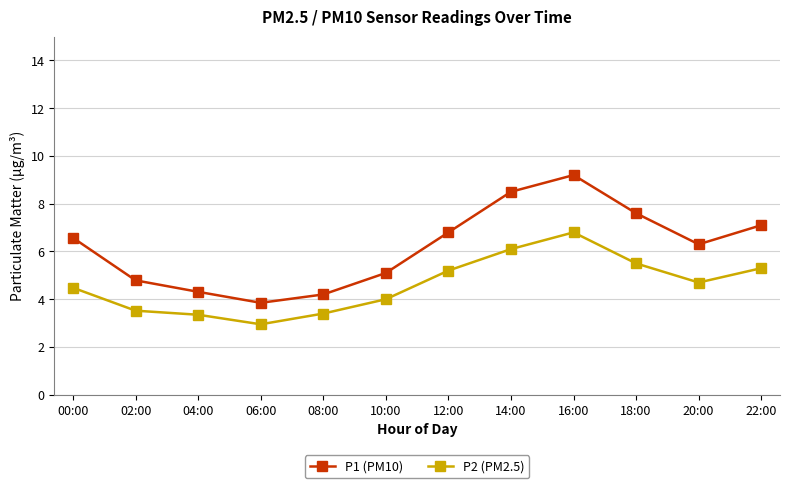

At how many categories does at least one series exceed 3?

12